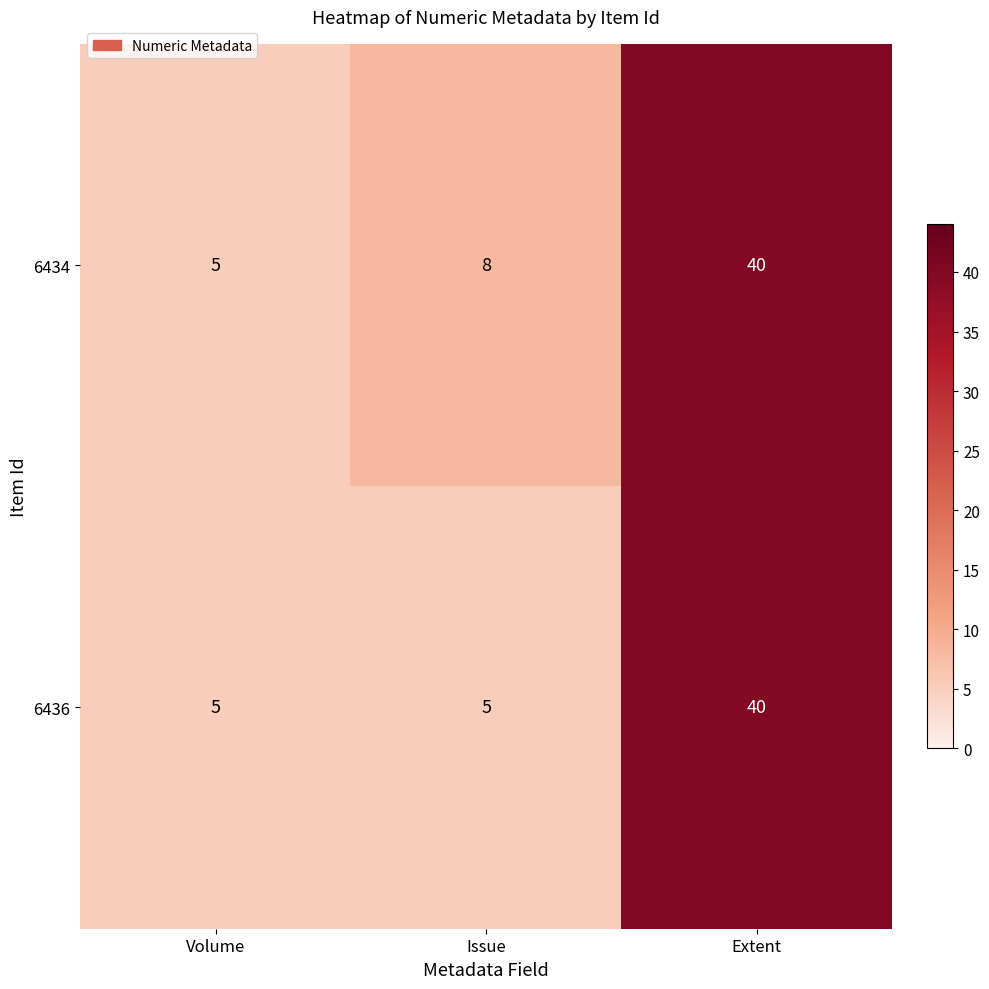

Reading right to left, transcribe all the data shown in this chart.

6434: Extent=40	Issue=8	Volume=5
6436: Extent=40	Issue=5	Volume=5